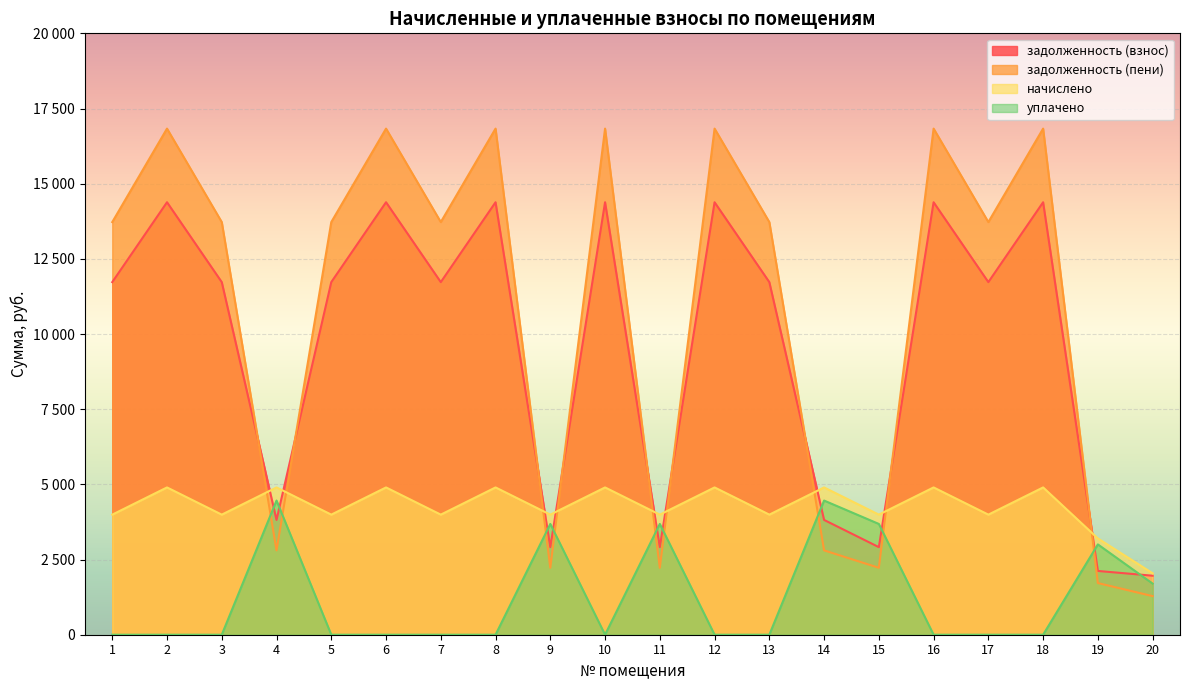

Reading right to left, what are all the values shown in this chart?

задолженность (взнос): 1962.4	2120.9	14382.5	11725.8	14382.5	2912.6	3817.4	11725.8	14382.5	2912.6	14382.5	2912.6	14382.5	11725.8	14382.5	11725.8	3817.4	11725.8	14382.5	11725.8
задолженность (пени): 1283.7	1718.5	16831.7	13722.6	16831.7	2225.5	2804.9	13722.6	16831.7	2225.5	16831.7	2225.5	16831.7	13722.6	16831.7	13722.6	2804.9	13722.6	16831.7	13722.6
начислено: 2043.6	3201.9	4898.4	3993.6	4898.4	3993.6	4898.4	3993.6	4898.4	3993.6	4898.4	3993.6	4898.4	3993.6	4898.4	3993.6	4898.4	3993.6	4898.4	3993.6
уплачено: 1700.5	3003.4	0.0	0.0	0.0	3683.9	4461.7	0.0	0.0	3683.9	0.0	3683.9	0.0	0.0	0.0	0.0	4461.7	0.0	0.0	0.0